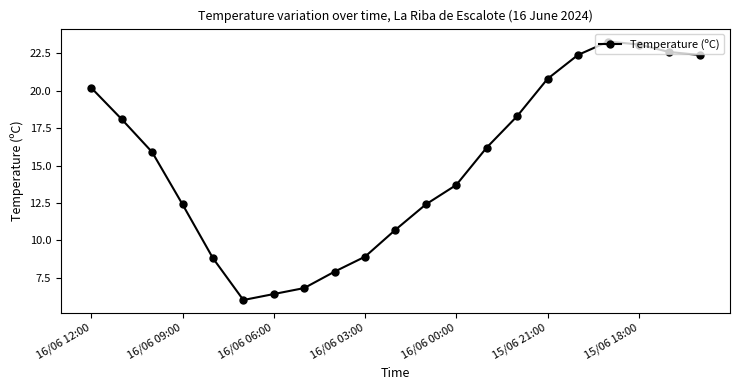

What is the value of the 2nd point from the left?

18.1